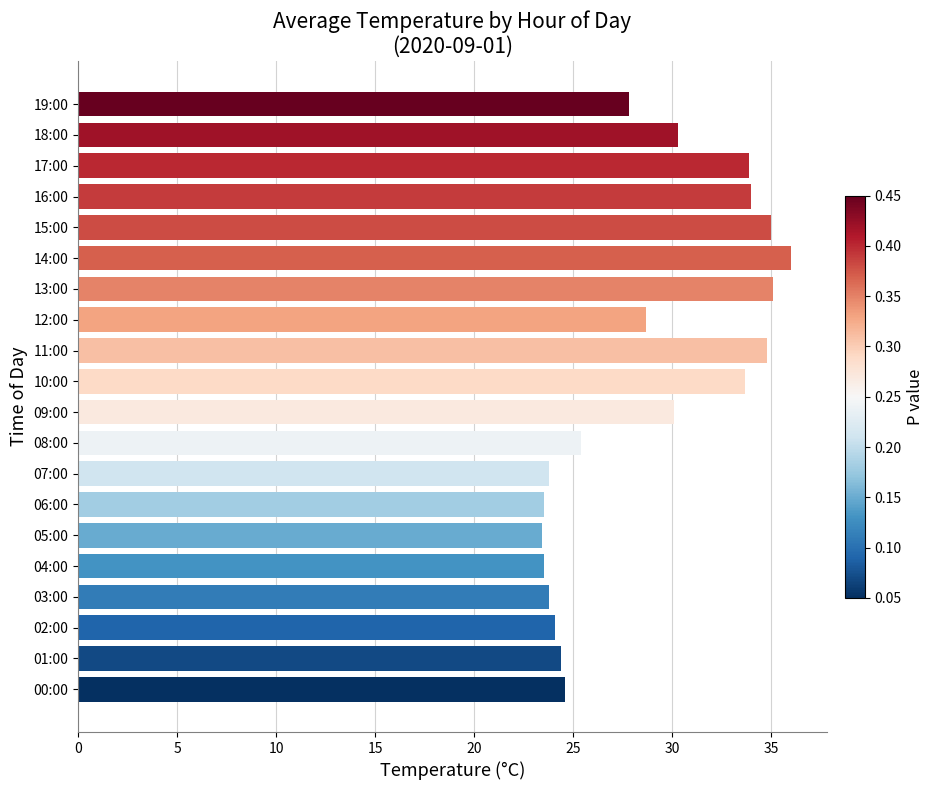

How many data points are less than 28?

10